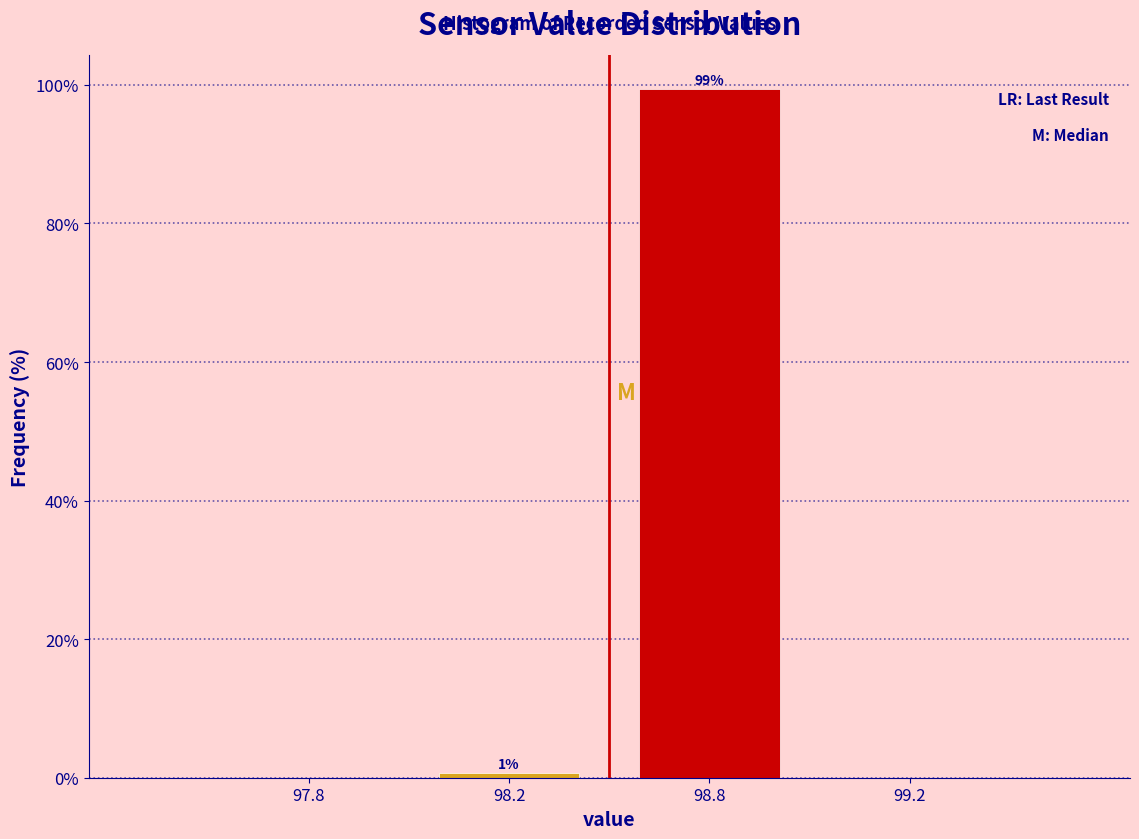

The value at 97.8 is 0.0. True or false?

True